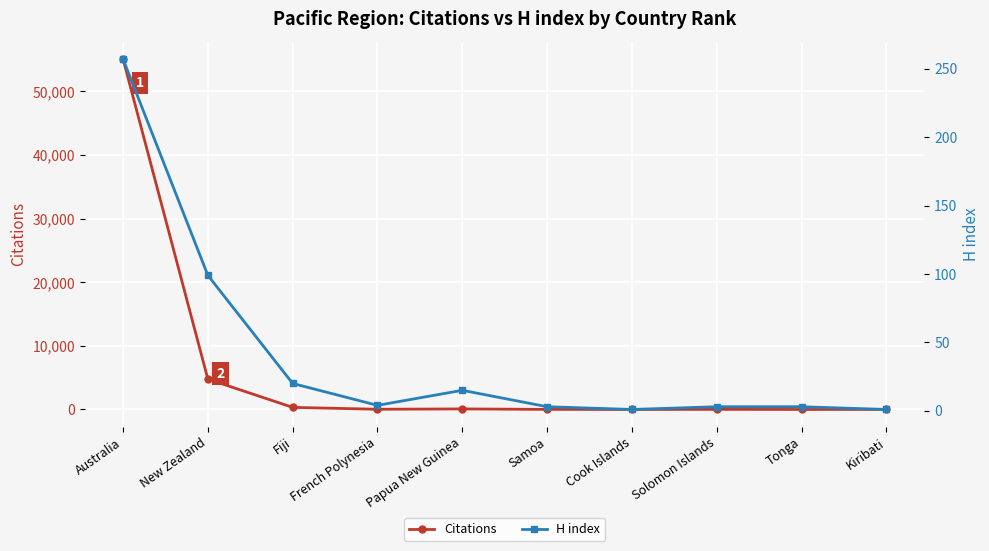

Reading left to right, what are all the values shown in this chart?

Citations: 55085	4774	329	32	87	11	1	14	1	10
H index: 257	99	20	4	15	3	1	3	3	1